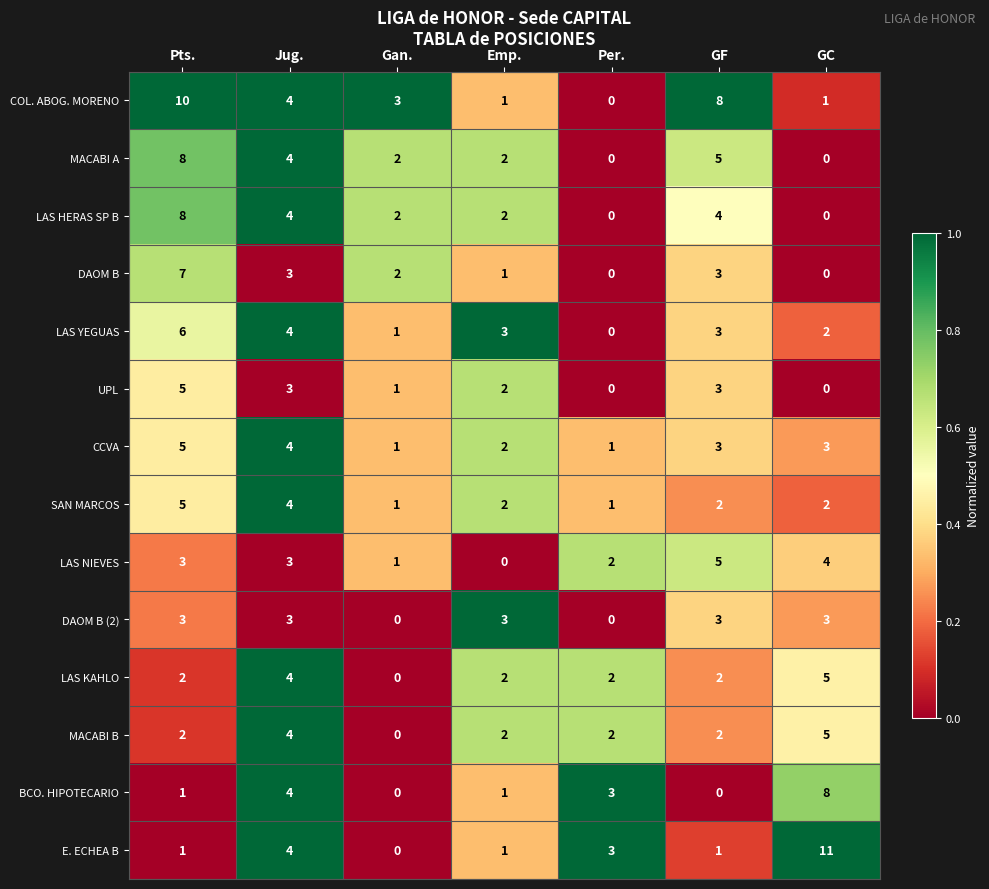

Is it true that BCO. HIPOTECARIO equals 4 at Jug.?

True